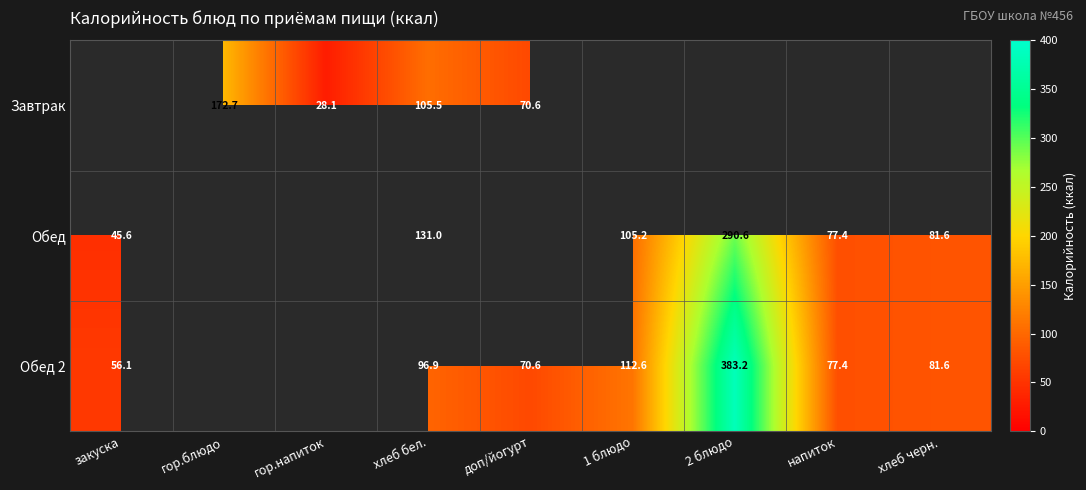

Is the value of Обед at хлеб черн. greater than the value of Обед 2 at доп/йогурт?

Yes